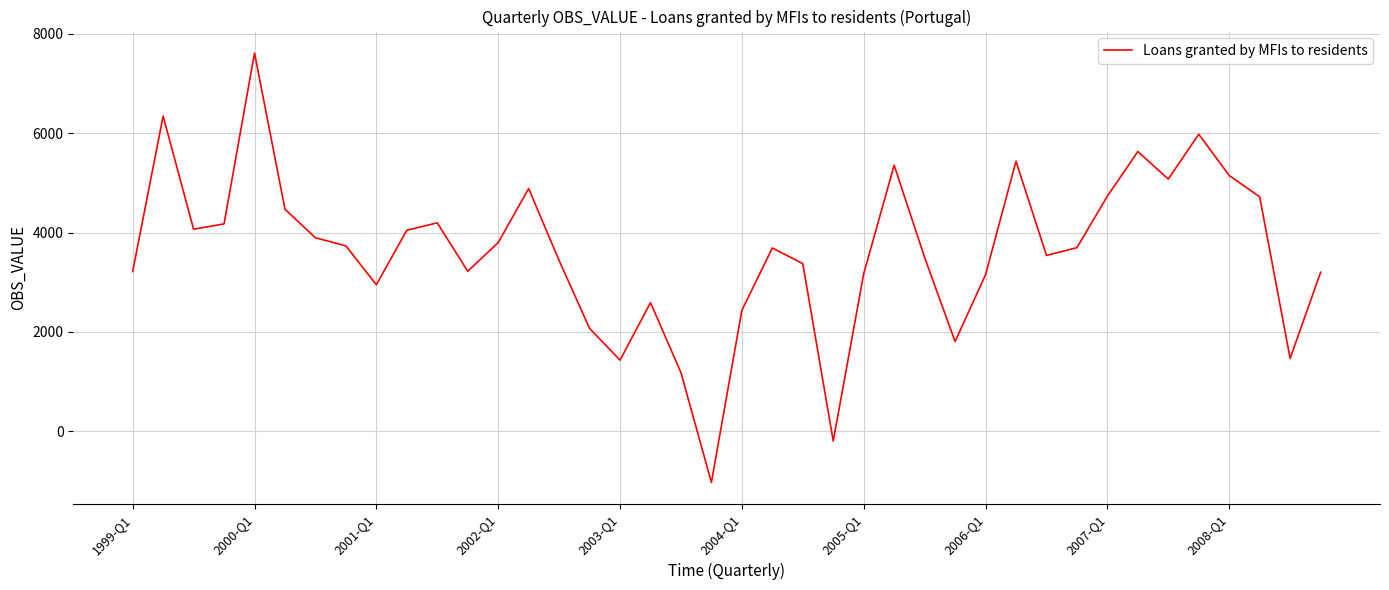

What is the average value?

3628.7